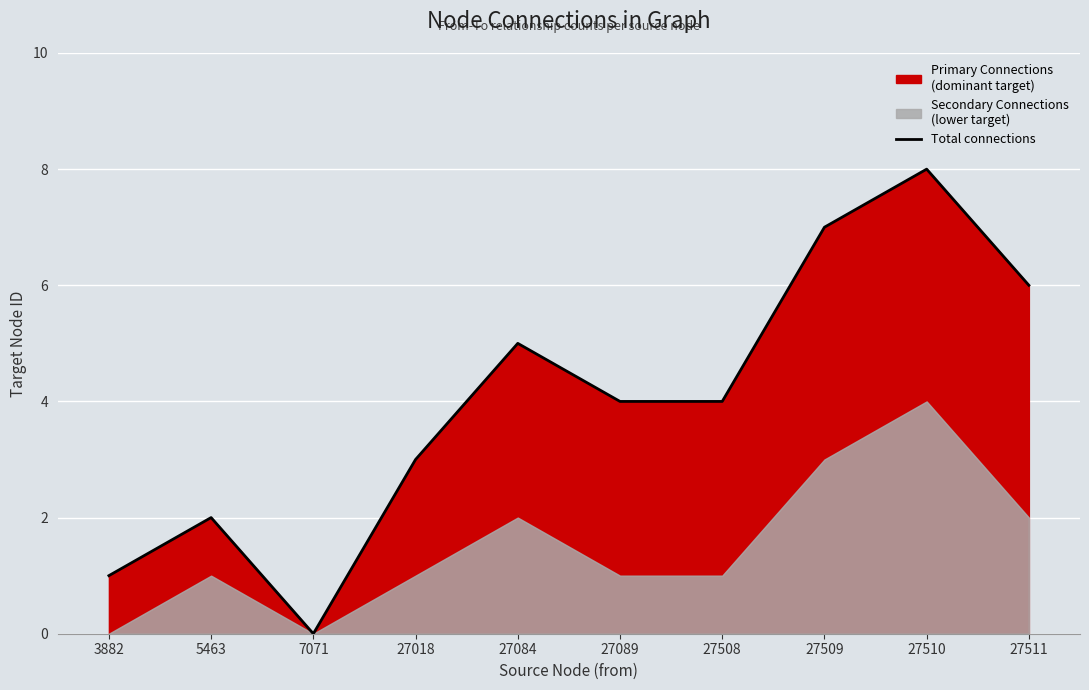

Reading left to right, list all the values displayed in this chart.

3882=1	5463=2	7071=0	27018=3	27084=5	27089=4	27508=4	27509=7	27510=8	27511=6